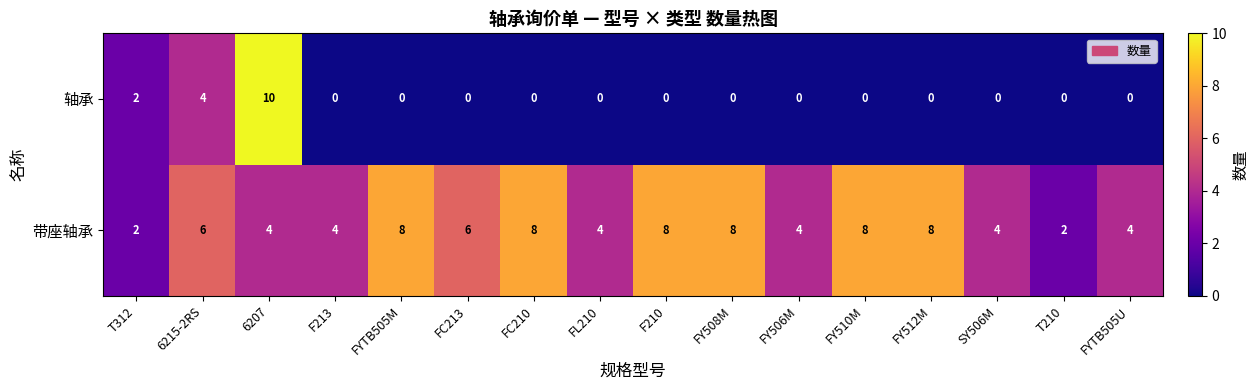

At which label is 轴承 closest to 5?

6215-2RS